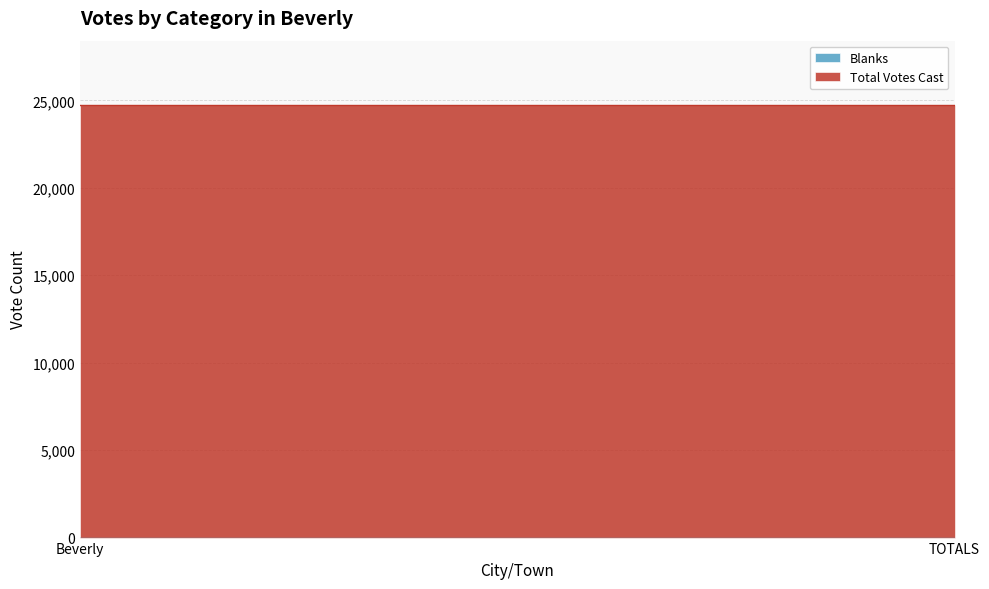

Rank the categories by Total Votes Cast value from highest to lowest.

Beverly, TOTALS